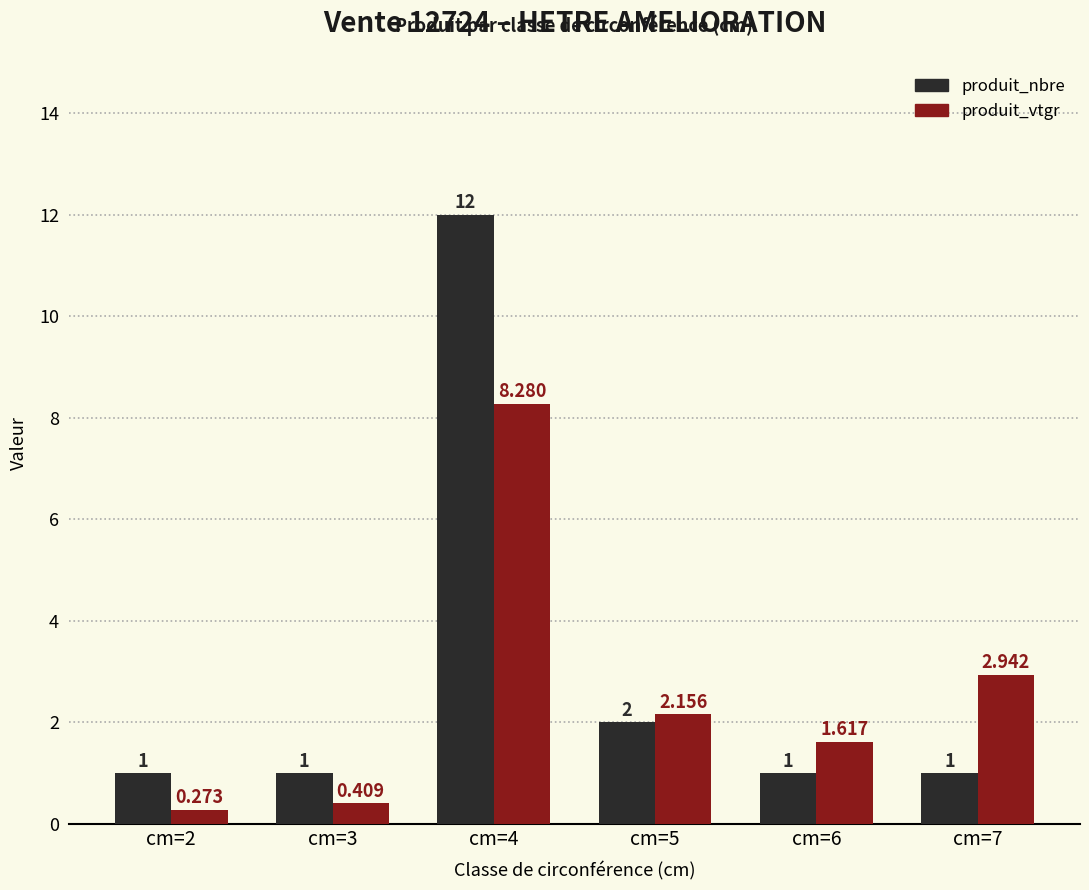

Which label corresponds to the largest value in the chart?

cm=4